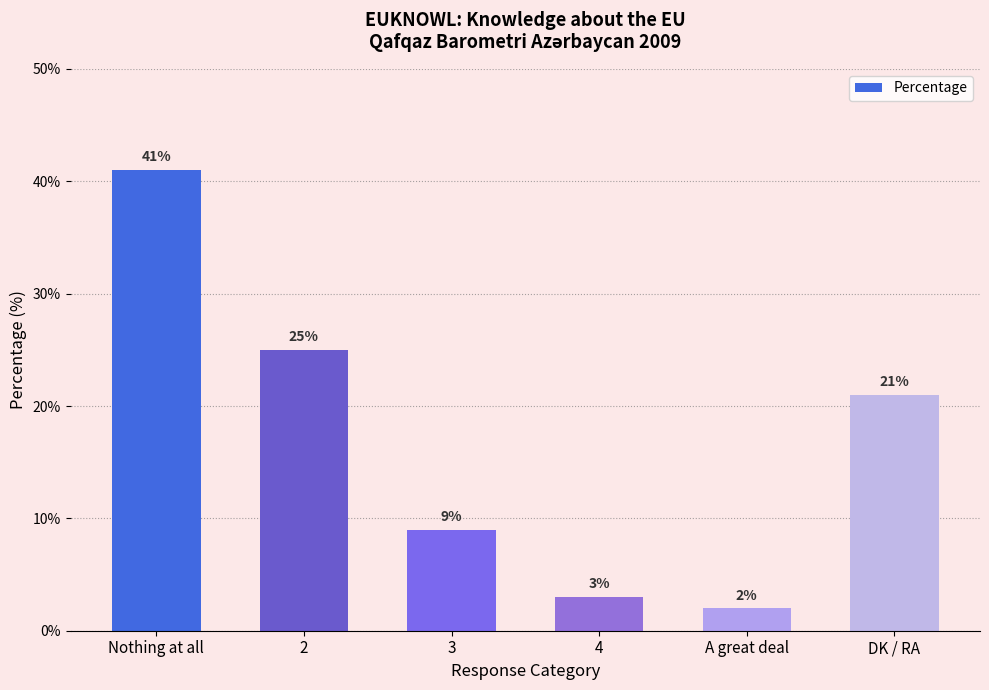

Is it true that the value at Nothing at all is 41?

True